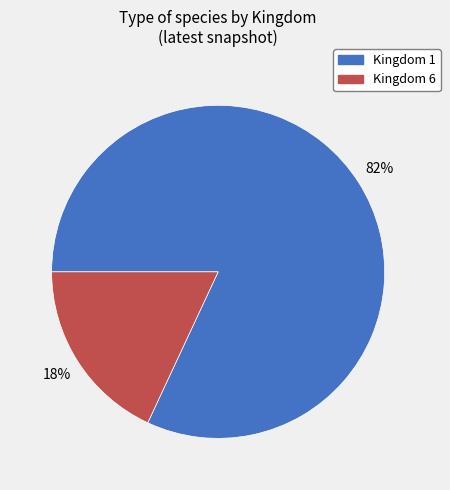

Rank the categories by value from lowest to highest.

Kingdom 6, Kingdom 1